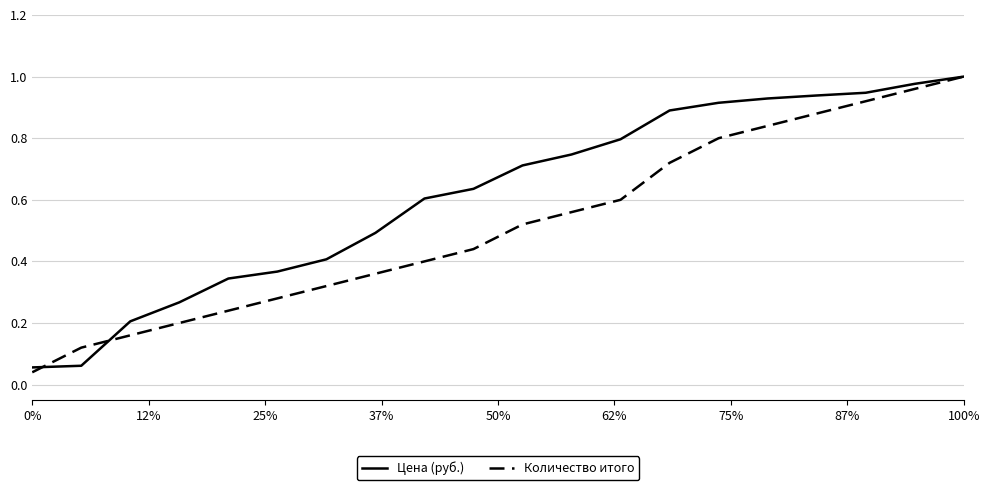

How many lines are shown in the chart?

2